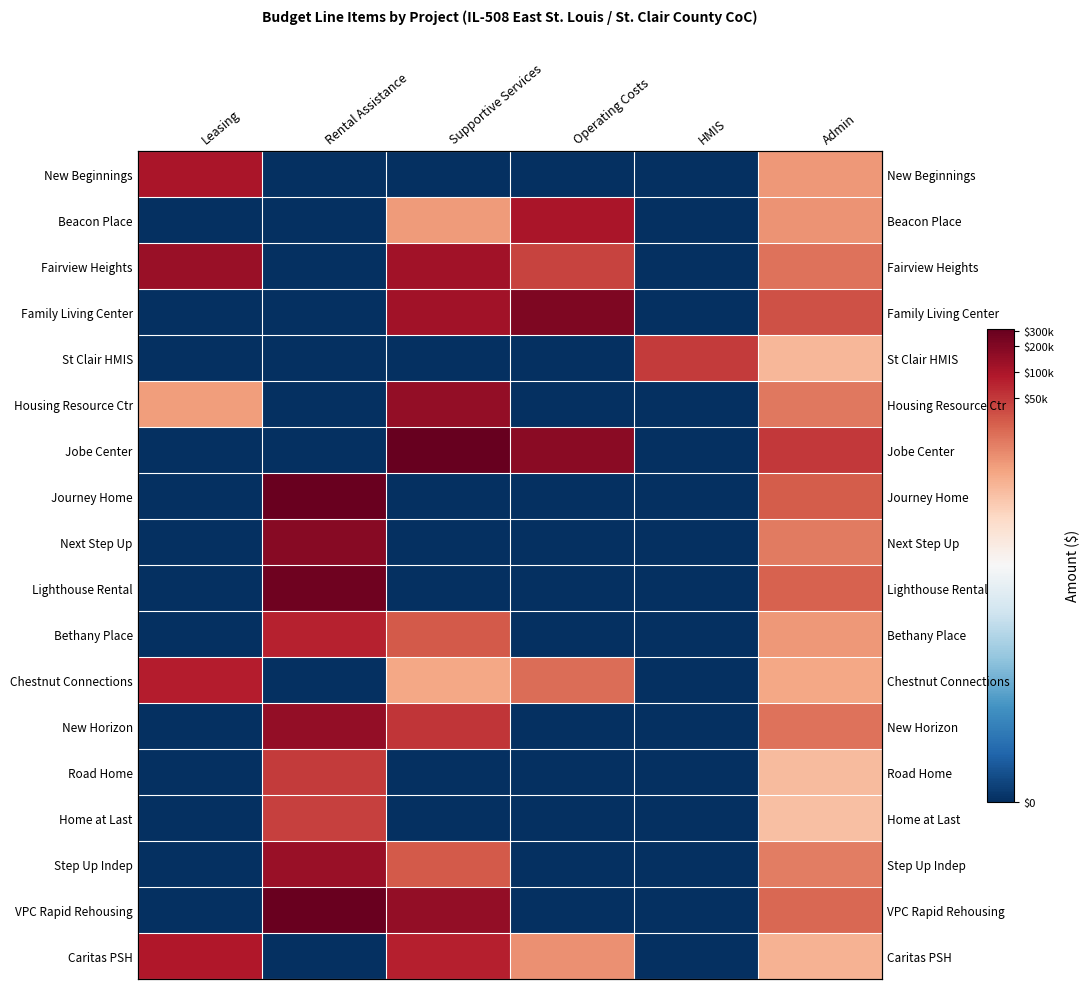

Is the value of VPC Rapid Rehousing at Operating Costs greater than the value of Next Step Up at Operating Costs?

No